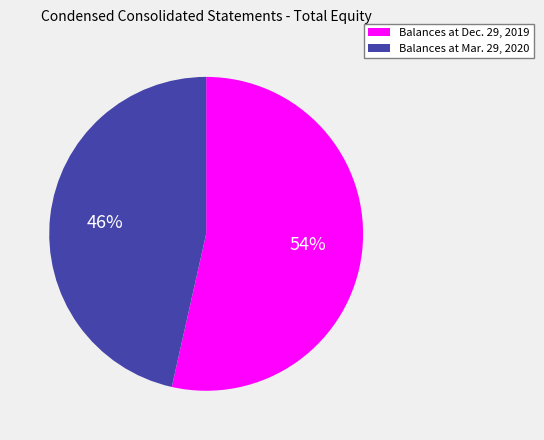

To the nearest percent, what is the combined percentage of Balances at Mar. 29, 2020 and Balances at Dec. 29, 2019?

100%